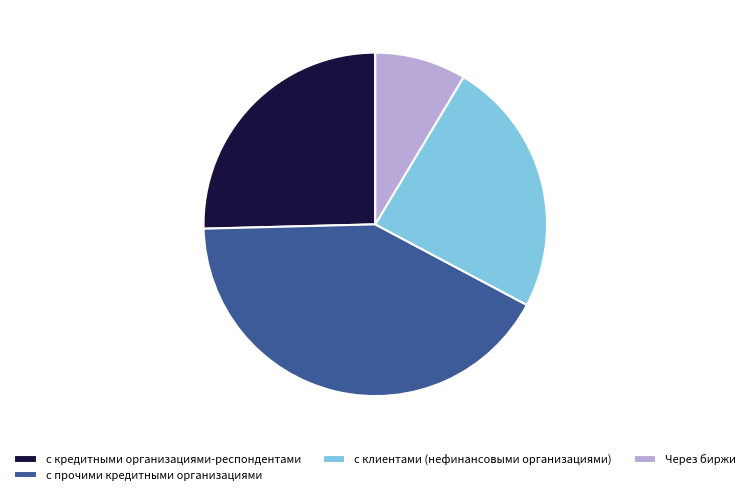

Which slice is the smallest?

Через биржи